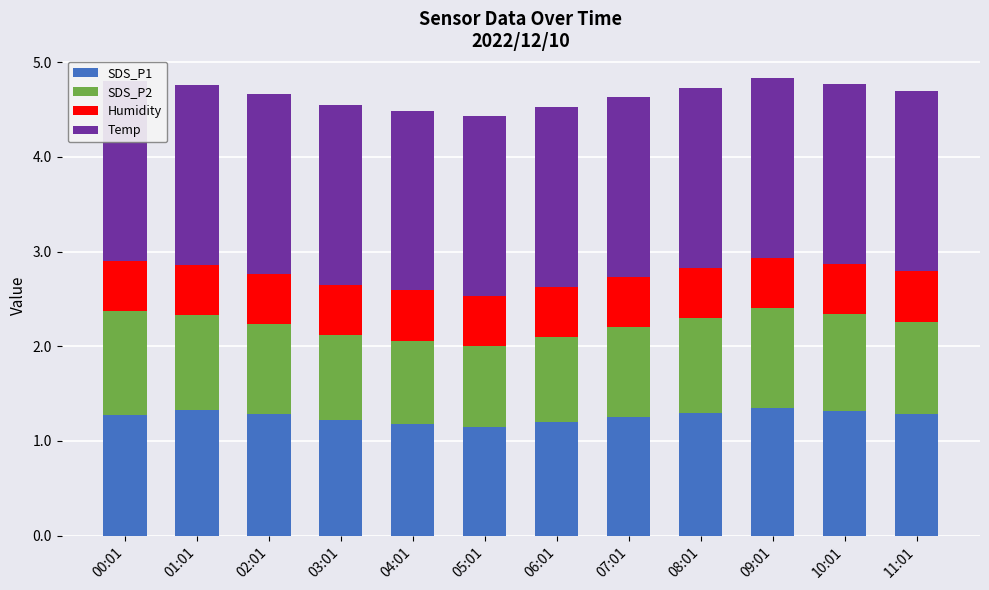

What is the value of the Humidity bar at the 6th from the left?

0.5